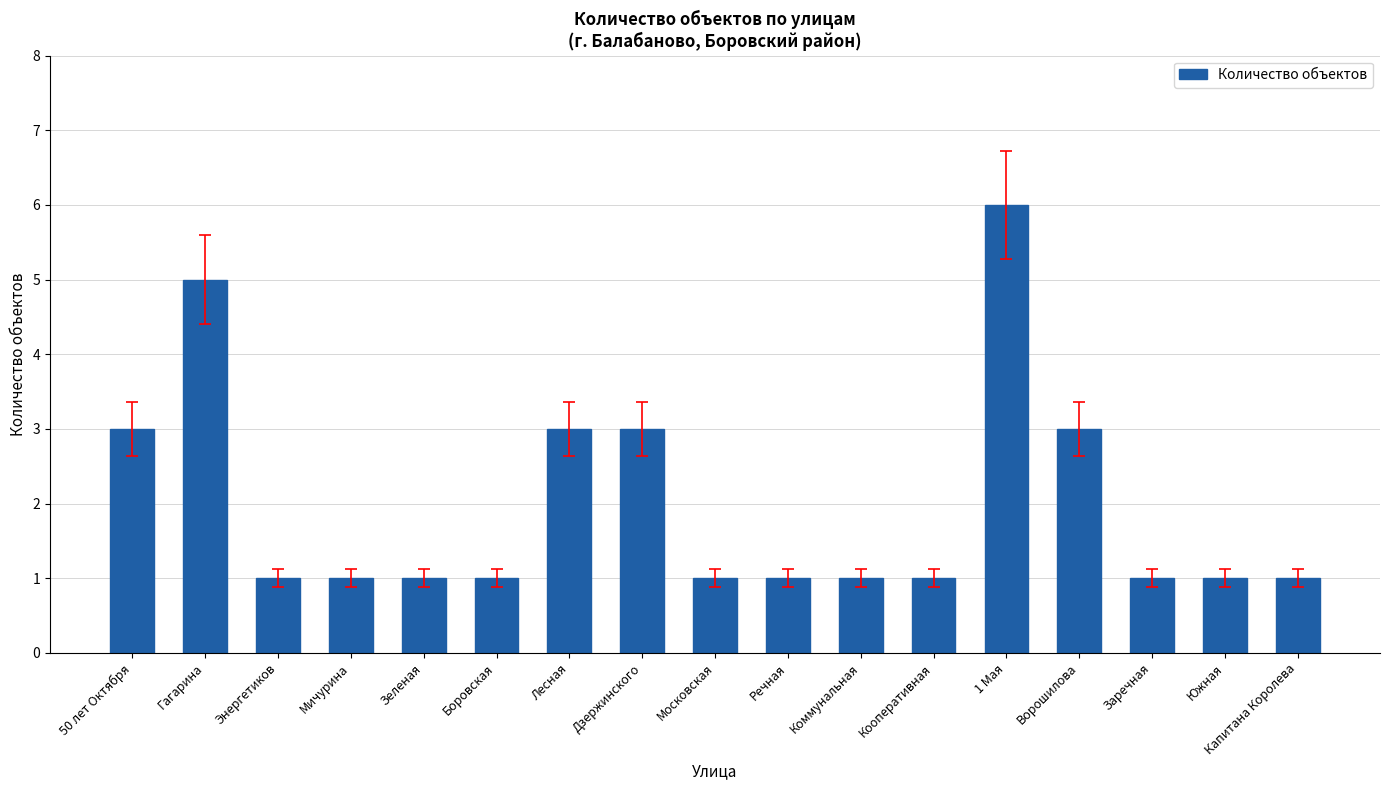

How many data points does each series have?

17